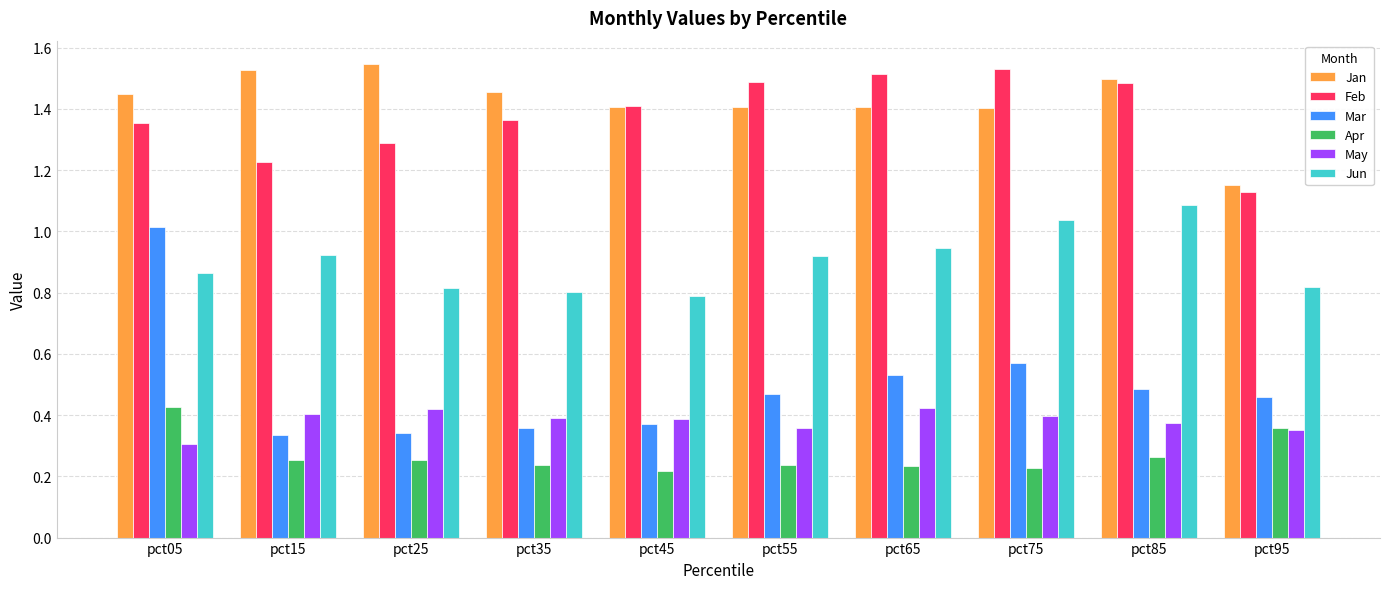

True or false: Jun has a value of 1.4 at pct35.

False